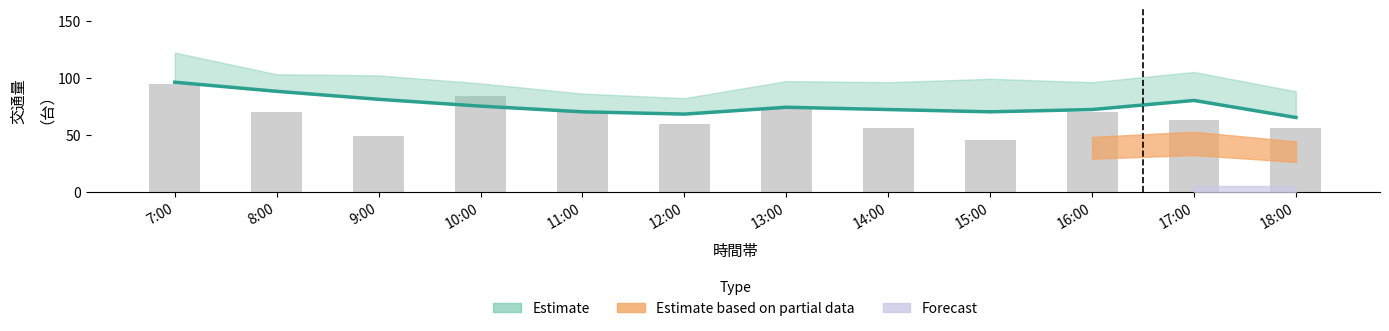

What is the spread (max minus min) of values at 12:00?

8.5